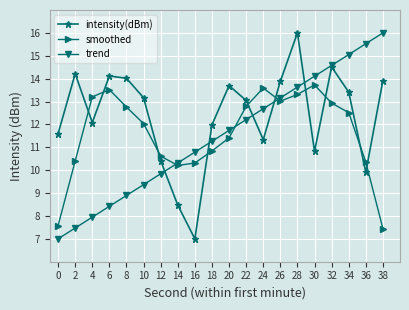

What is the sum of all intensity(dBm) values?

247.6